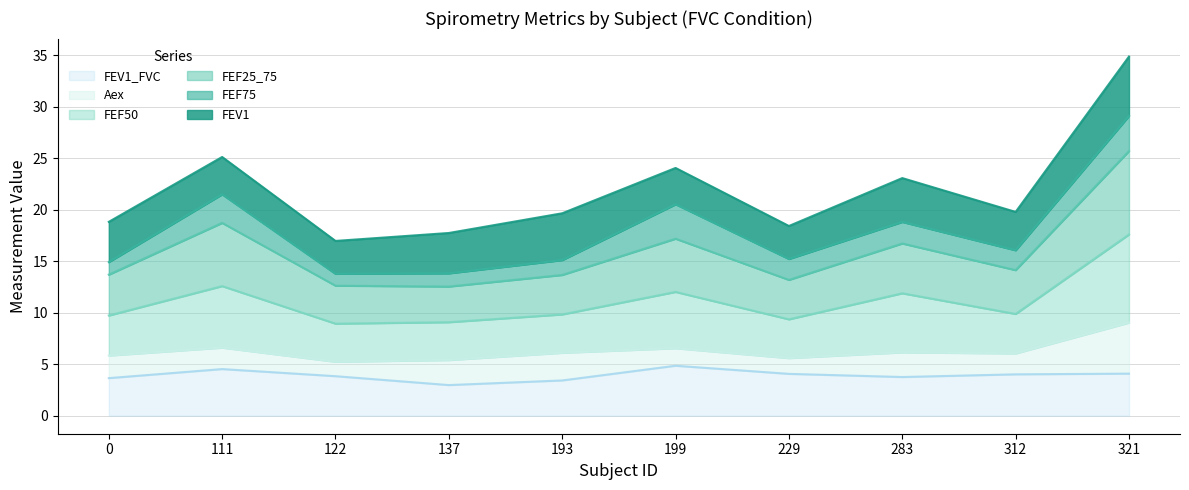

What are all the series names shown in the legend?

FEV1_FVC, Aex, FEF50, FEF25_75, FEF75, FEV1